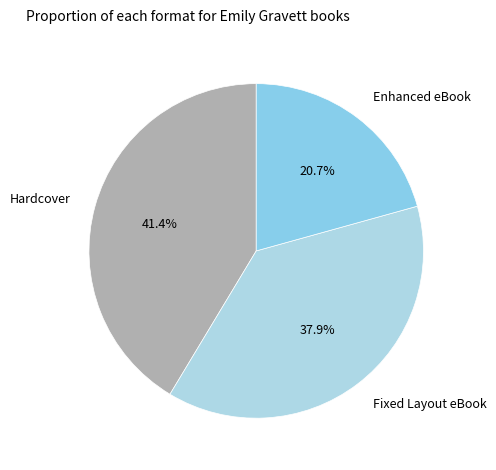

To the nearest percent, what is the difference between the largest and smallest slice percentages?

21%